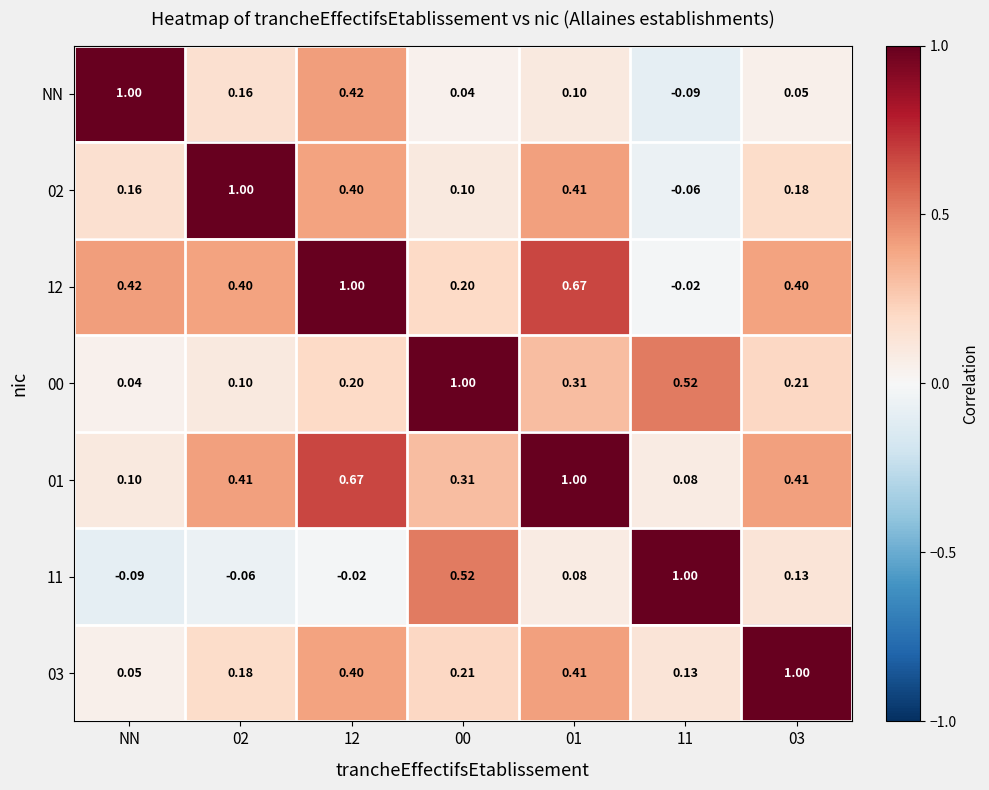

How many values in 11 are above zero?

4